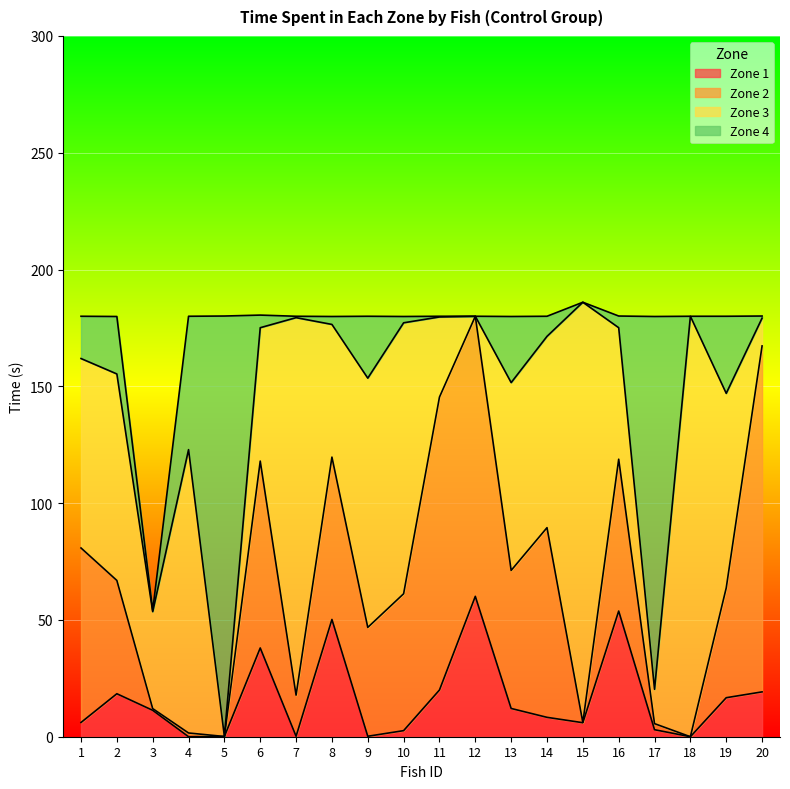

What is the total value across all series at 7?

180.0